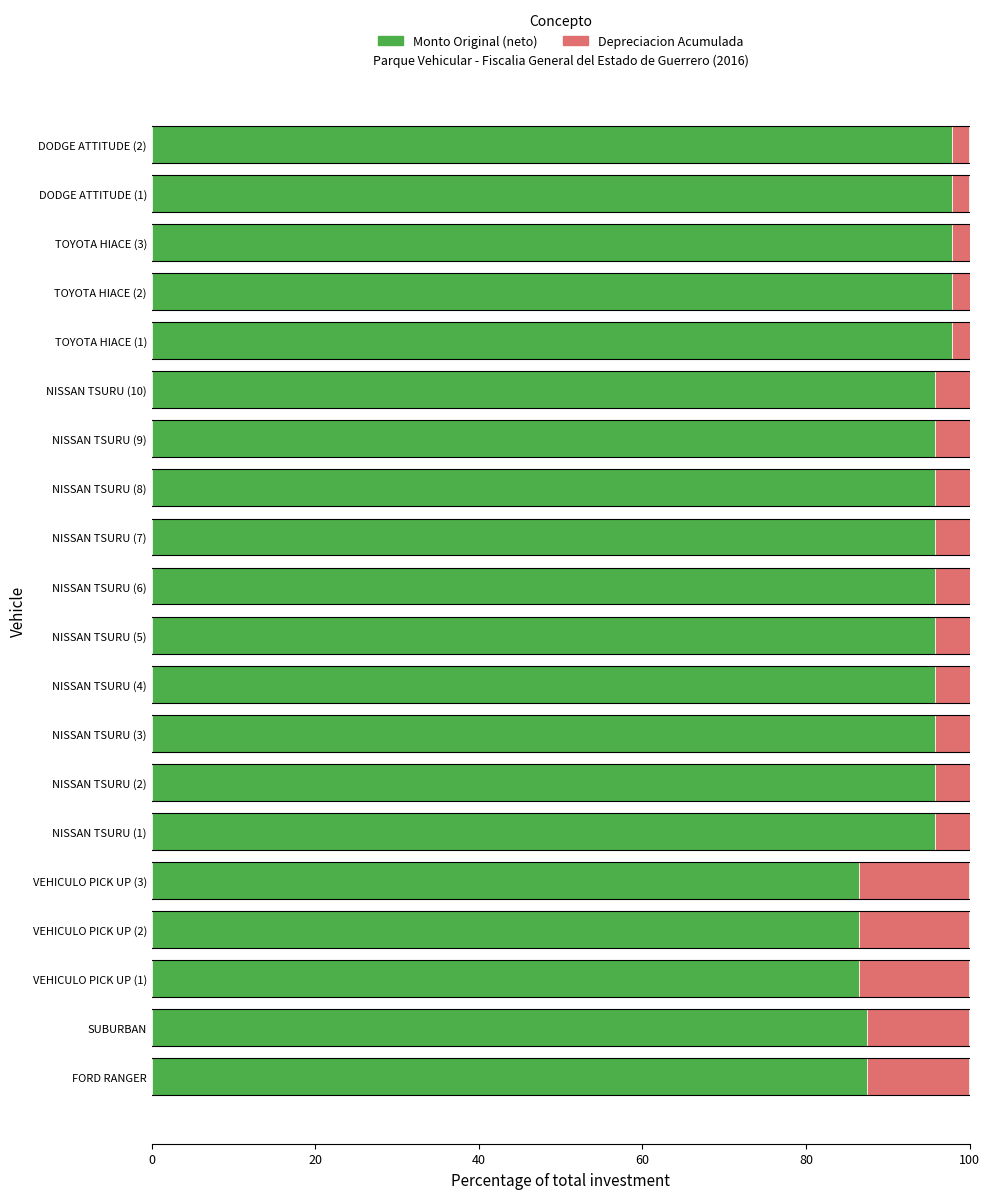

What value does the Monto Original (neto) series have at SUBURBAN?

87.5